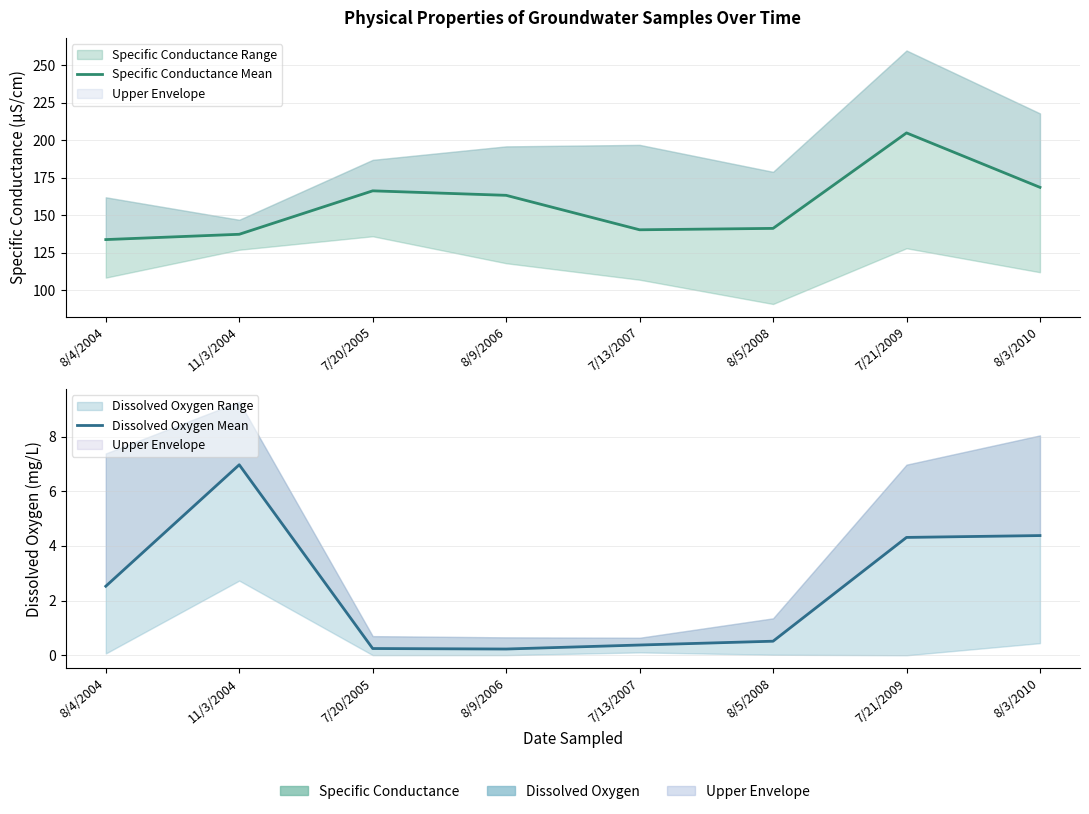

Reading left to right, extract all data points from this chart.

Specific Conductance Mean: 133.8	137.3	166.3	163.3	140.3	141.3	205.0	168.7
Dissolved Oxygen Mean: 2.5	7.0	0.2	0.2	0.4	0.5	4.3	4.4